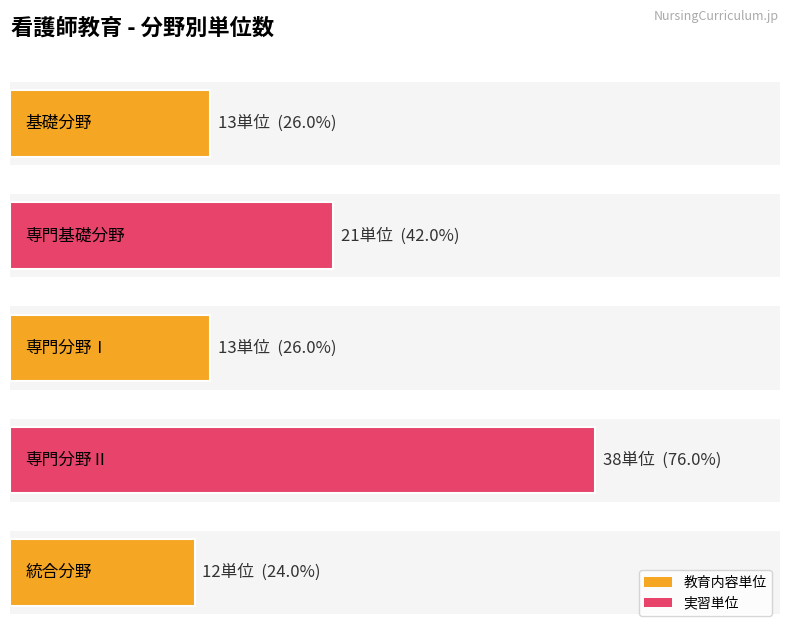

Which has a higher value, 専門分野Ⅱ or 専門基礎分野?

専門分野Ⅱ